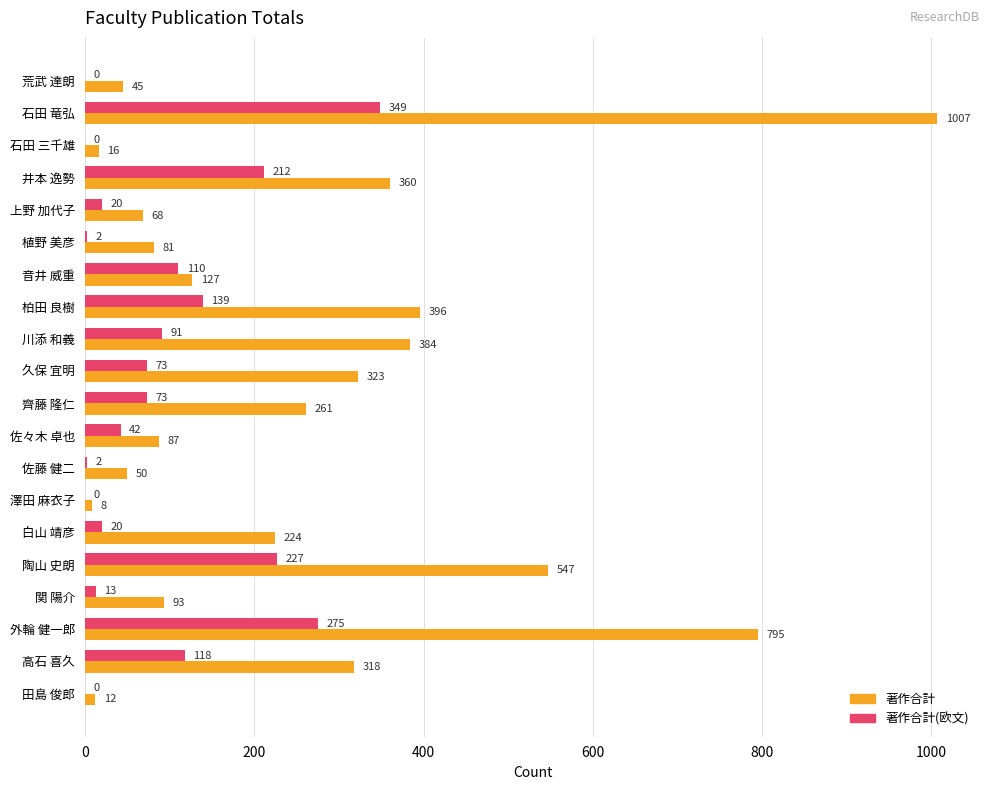

Which series changed the most between 荒武 達朗 and 佐藤 健二?

著作合計